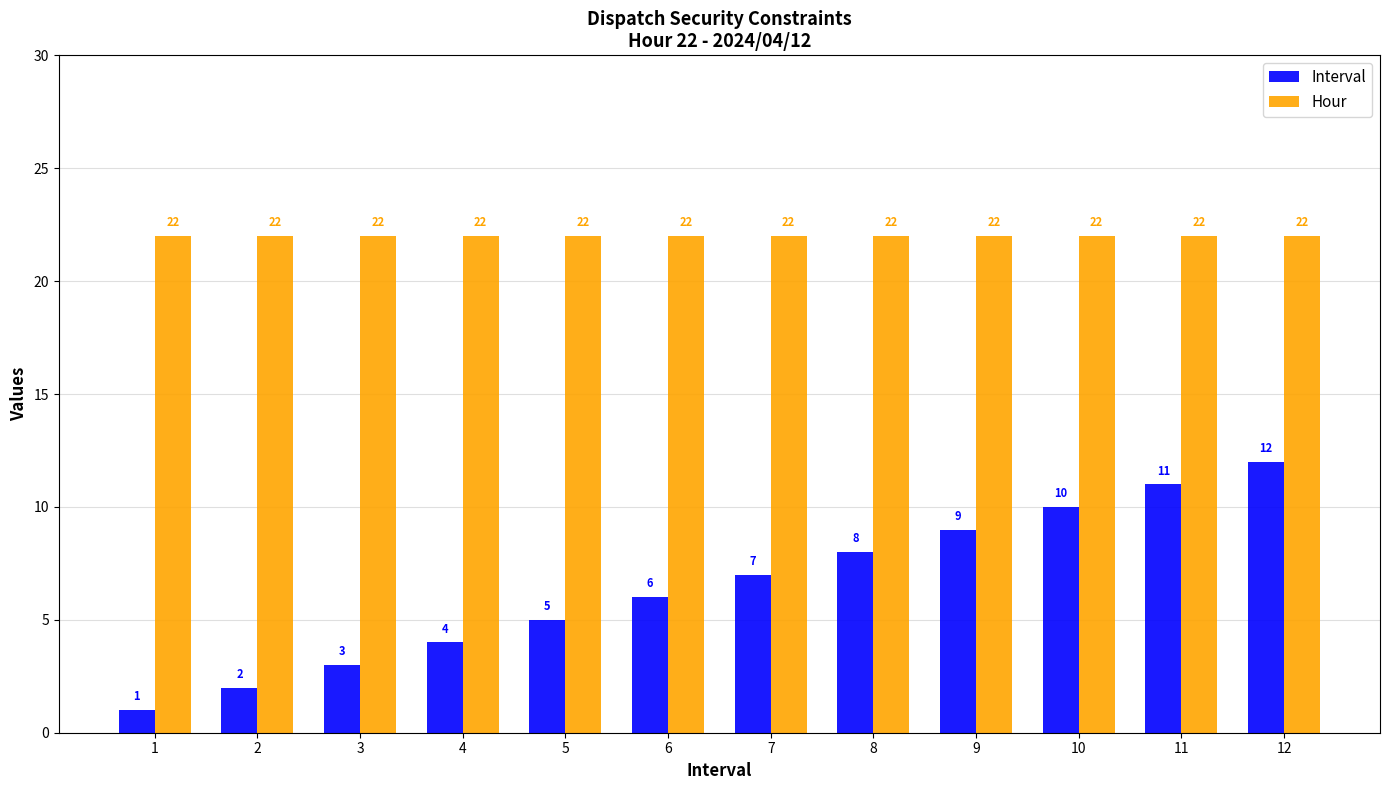

The Hour series shows 22 at 4. True or false?

True